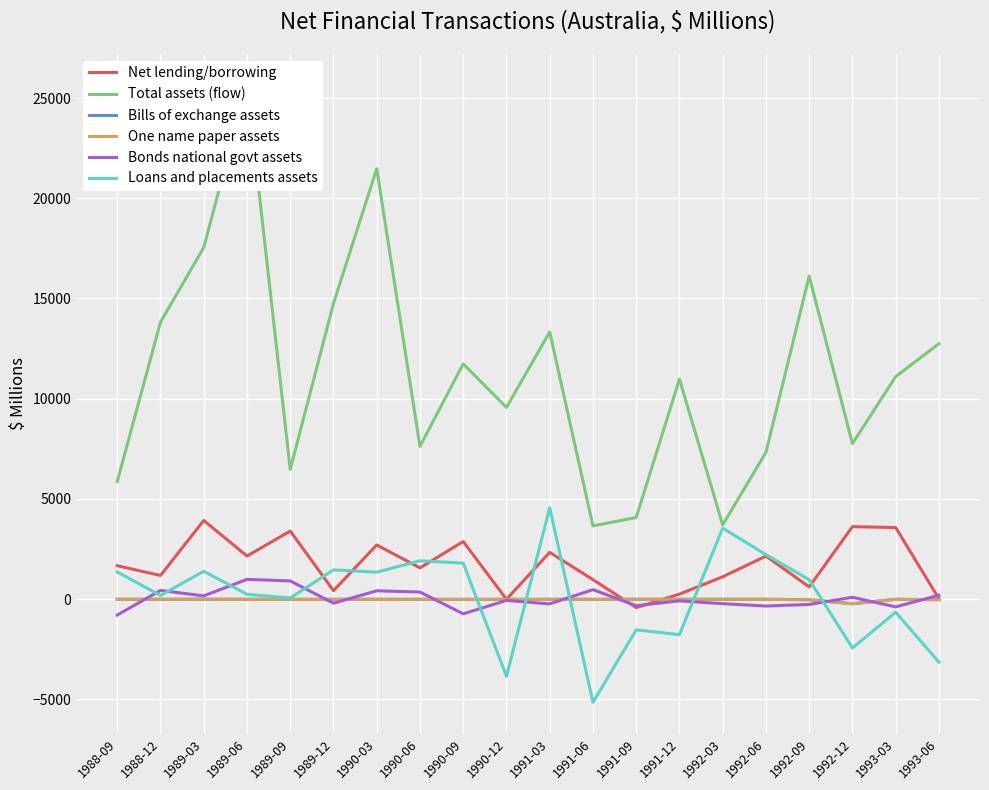

Where do Loans and placements assets and Bills of exchange assets first cross each other?

1990-09 and 1990-12